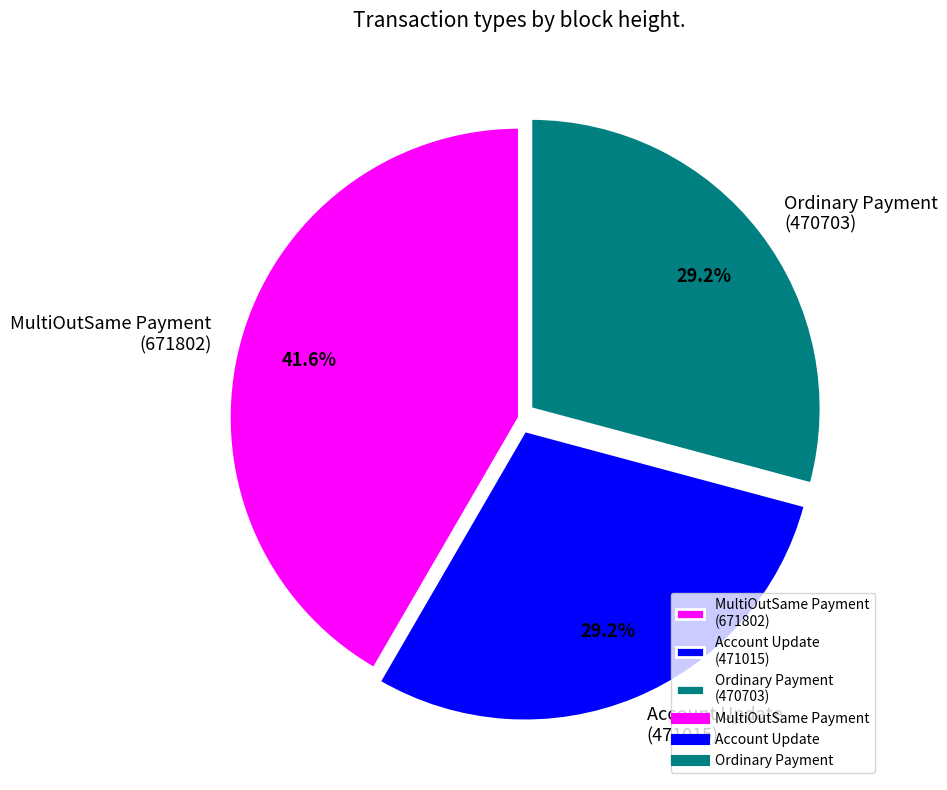

Which has a higher value, Account Update (471015) or MultiOutSame Payment (671802)?

MultiOutSame Payment (671802)